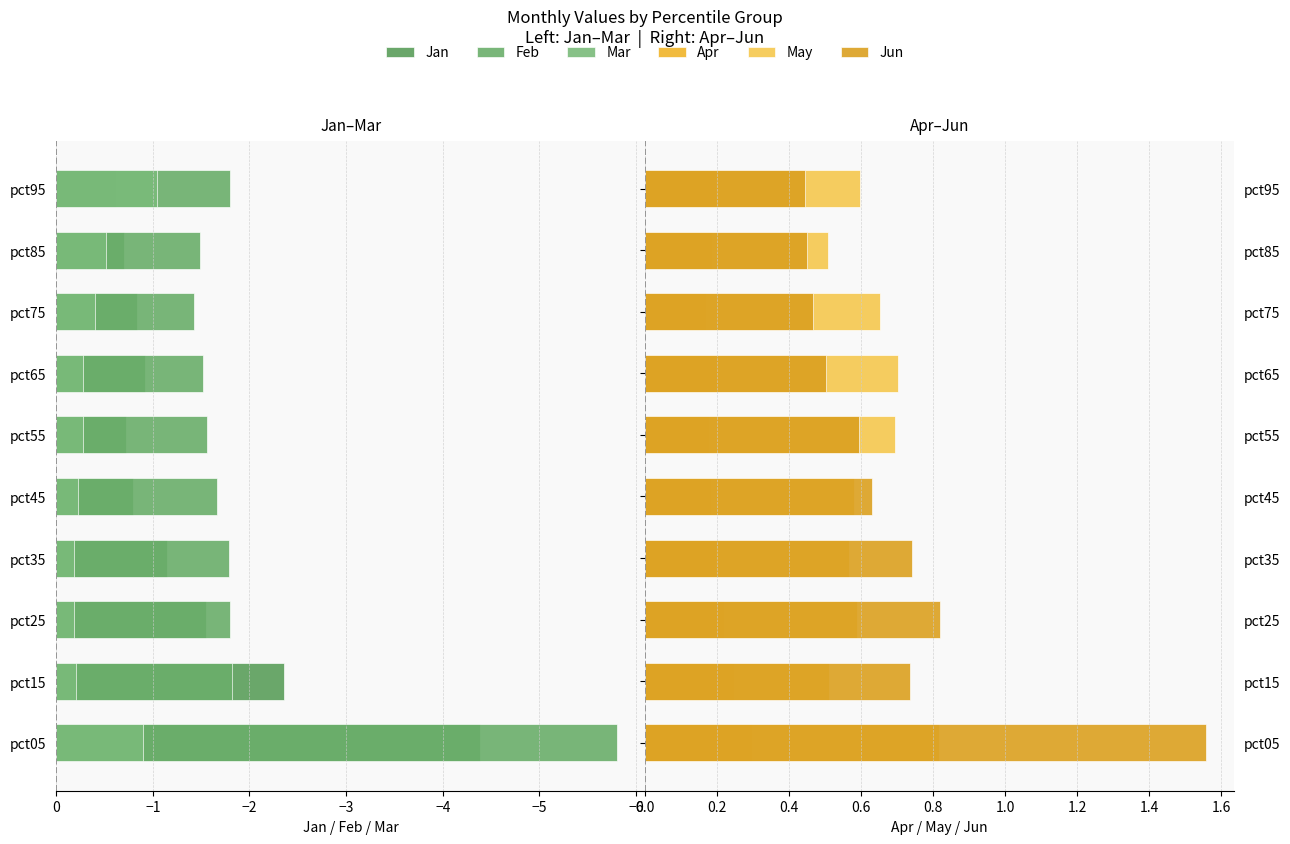

How many bars are there in each group?

6